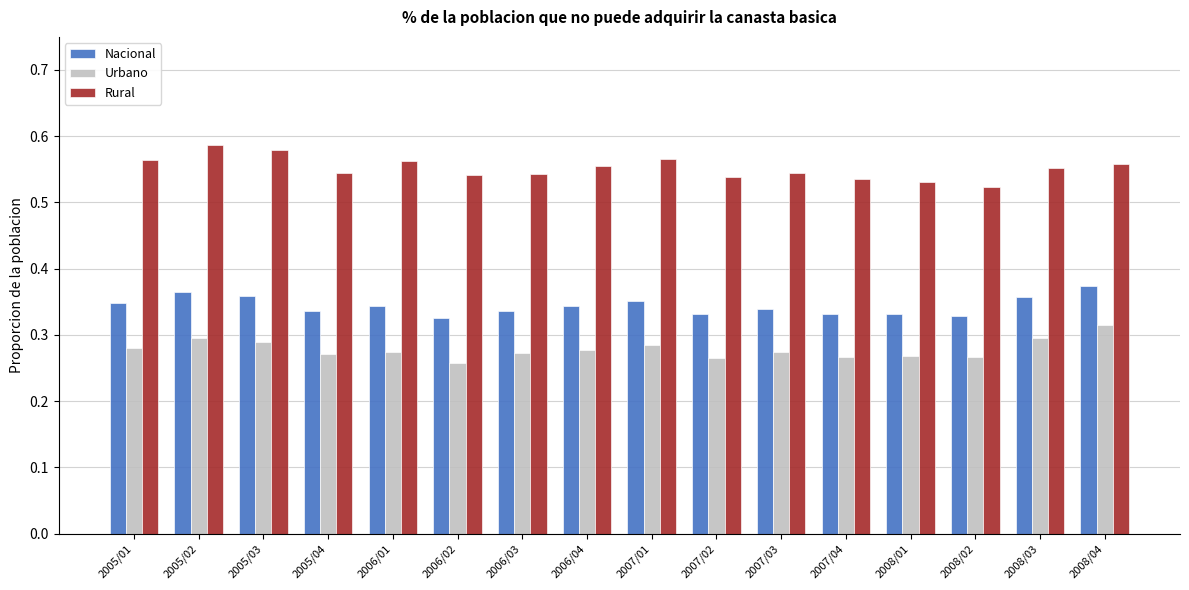

How many groups of bars are there?

16